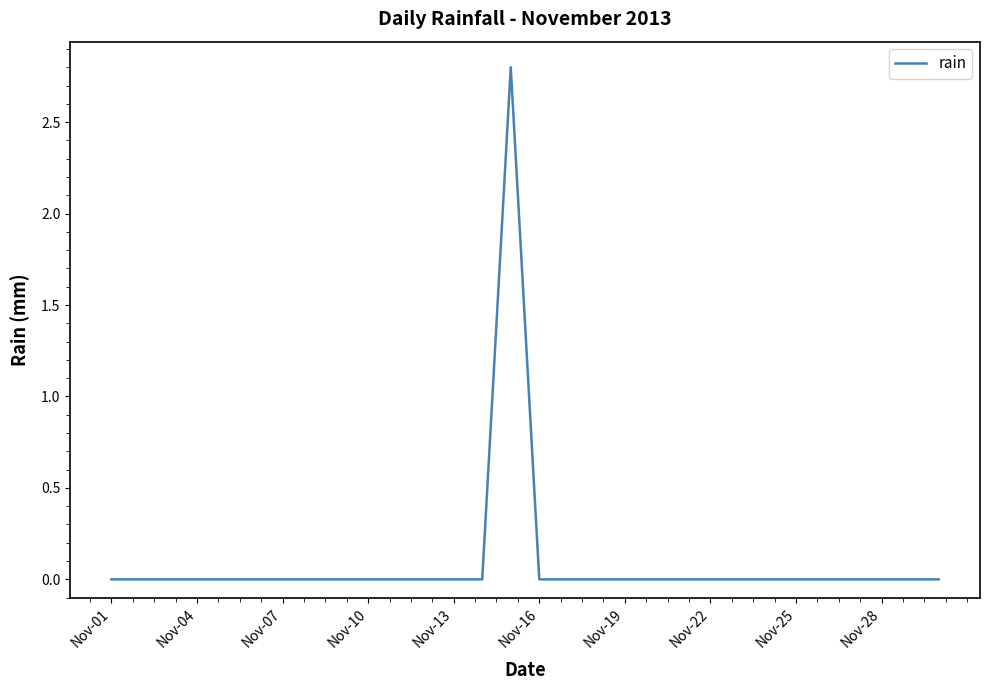

What is the greatest value displayed?

2.8